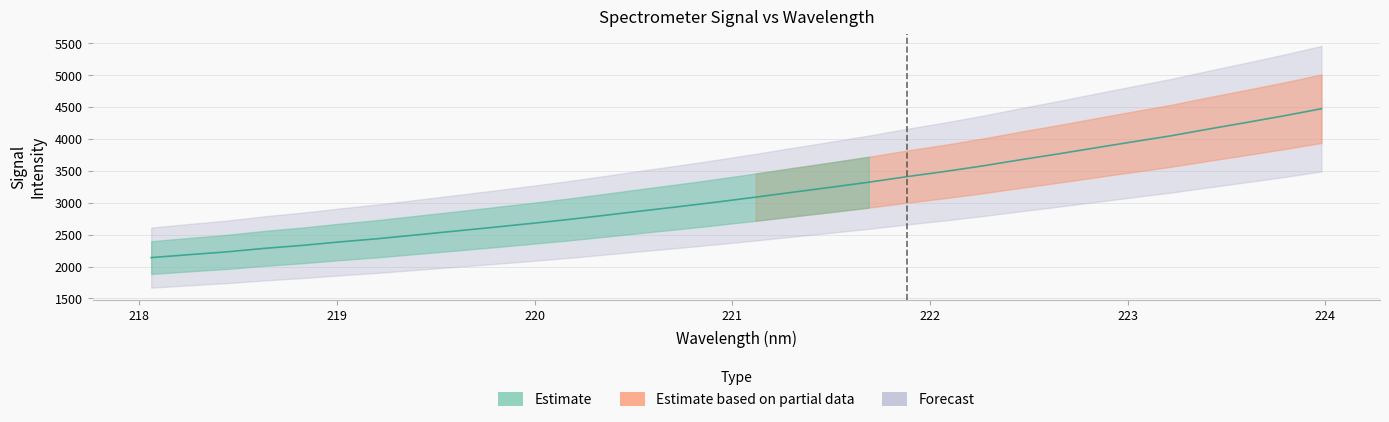

What is the minimum value shown in the chart?

2140.6